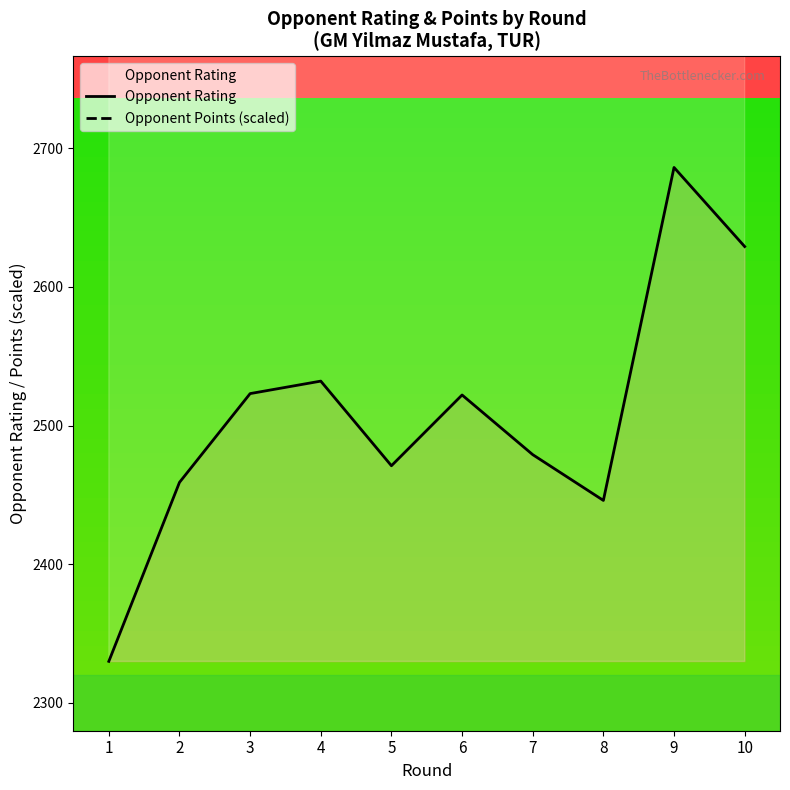

What is the value of the Opponent Points (scaled) point at the 3rd from the left?

3117.9